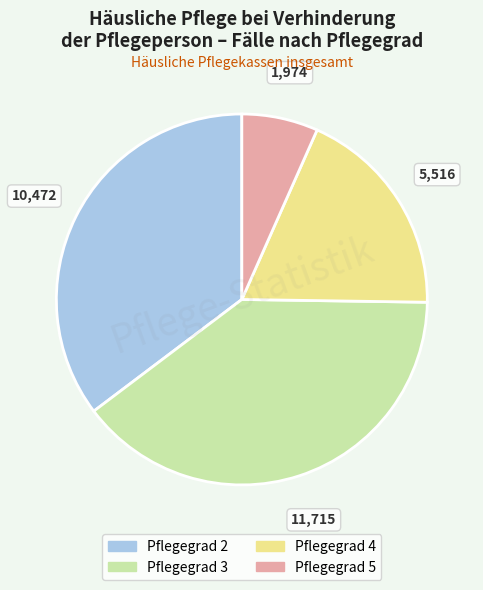

Which category has the biggest portion of the pie?

Pflegegrad 3